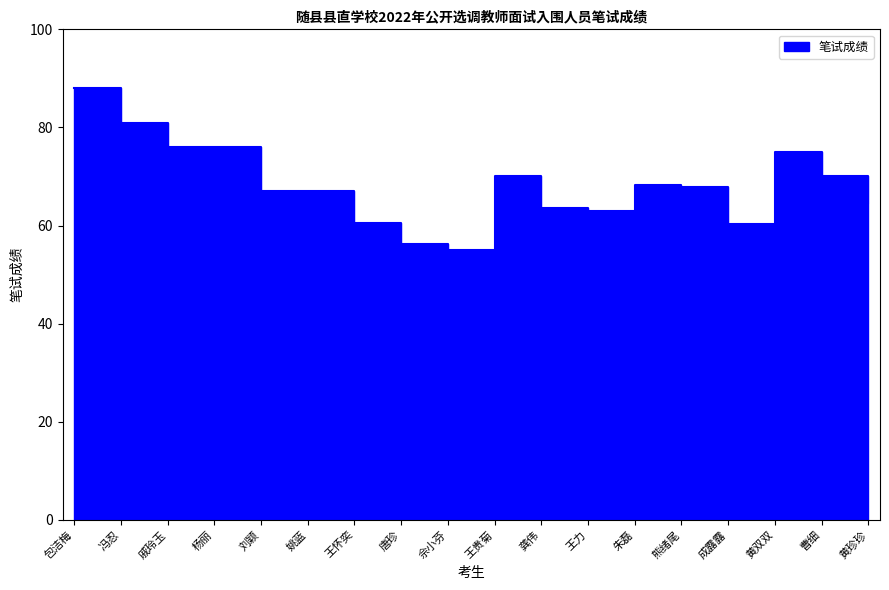

At which category does the data reach its first local valley?

佘小芬